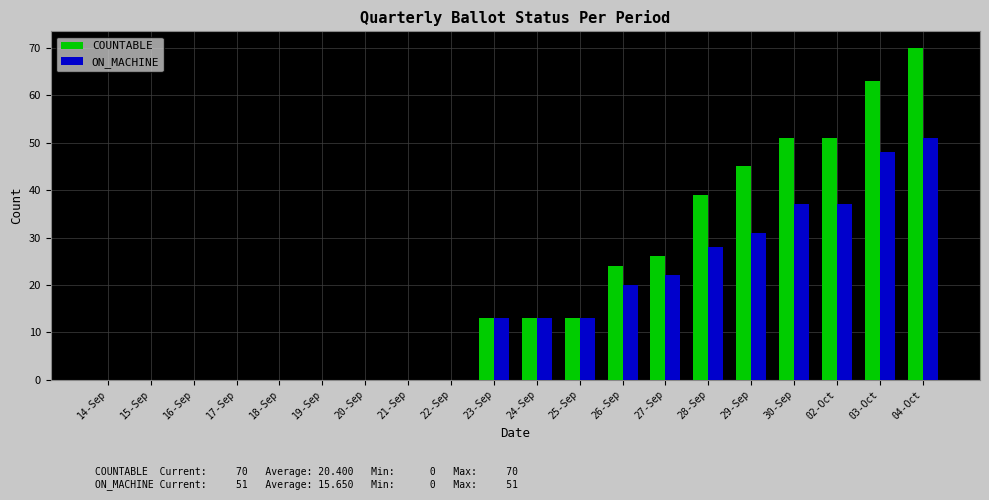

Which series has the widest spread of values?

COUNTABLE